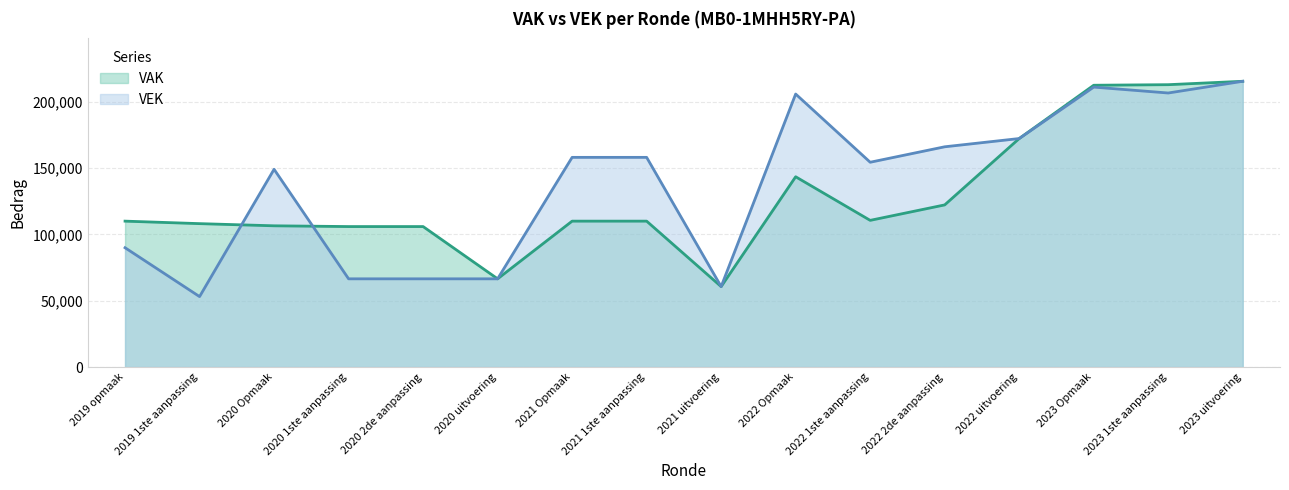

Which category has the lowest value in the VEK series?

2019 1ste aanpassing